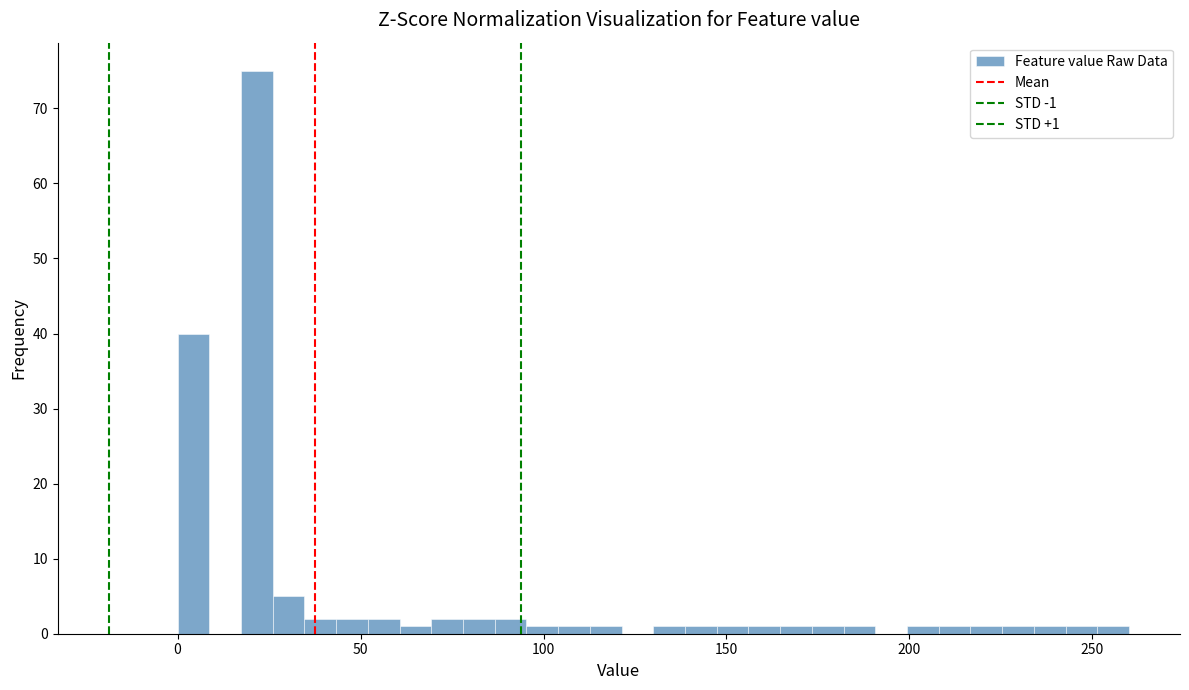

Read against the x-axis, roughly where is the centre of the tallest bar?

20